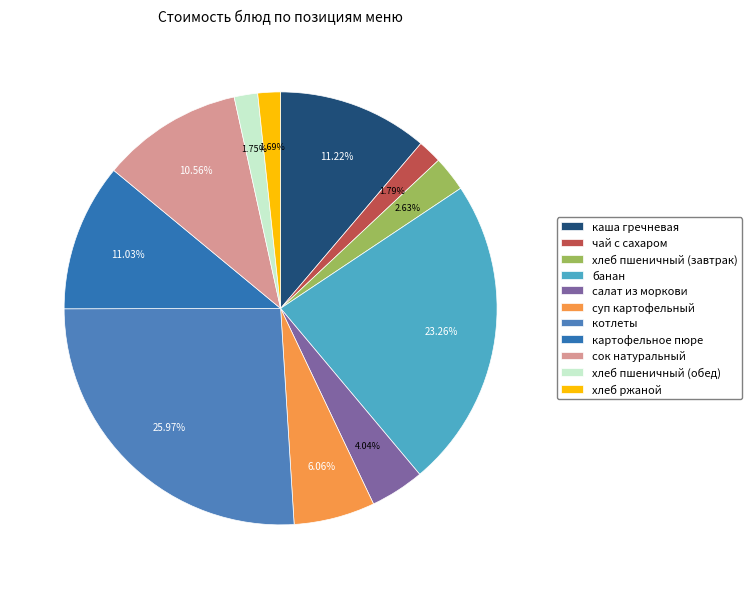

Does any single category account for the majority?

No